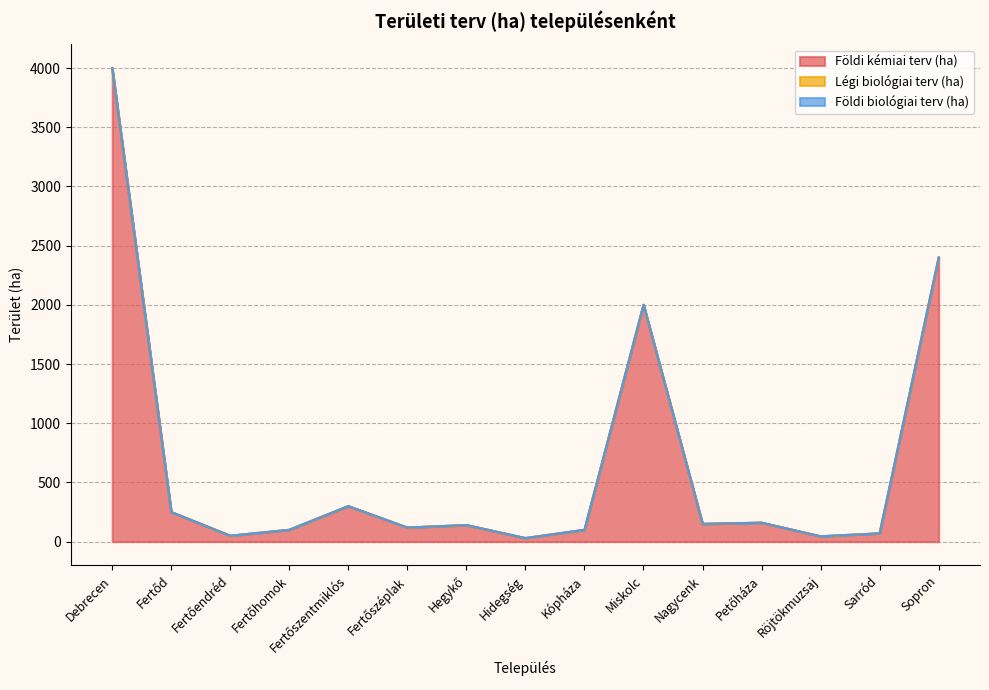

Which series has the widest spread of values?

Földi kémiai terv (ha)